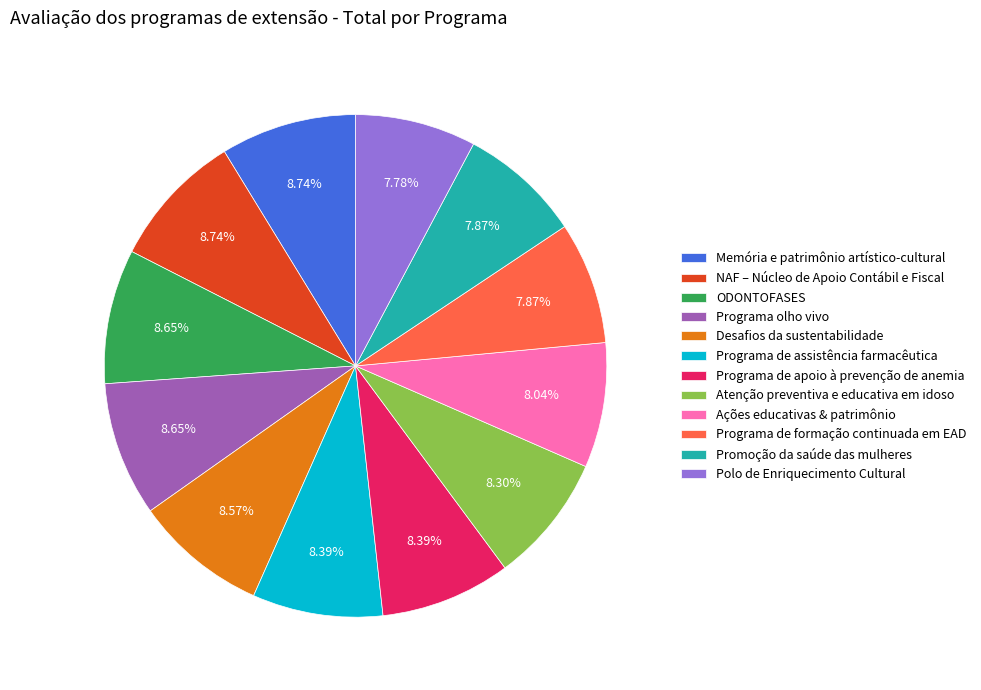

How many slices are in this pie chart?

12